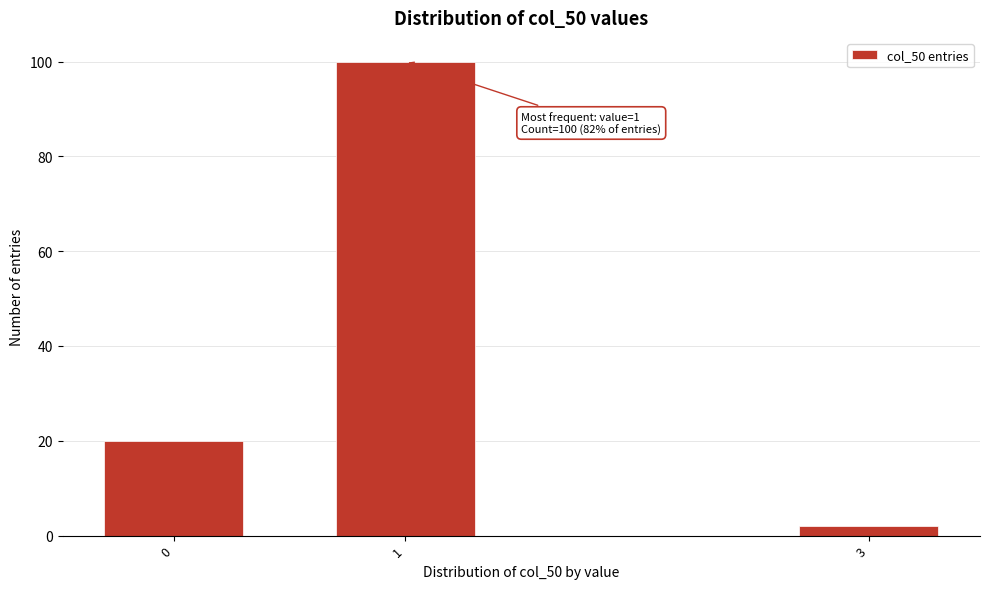

Reading left to right, list all the values displayed in this chart.

0=20	1=100	3=2